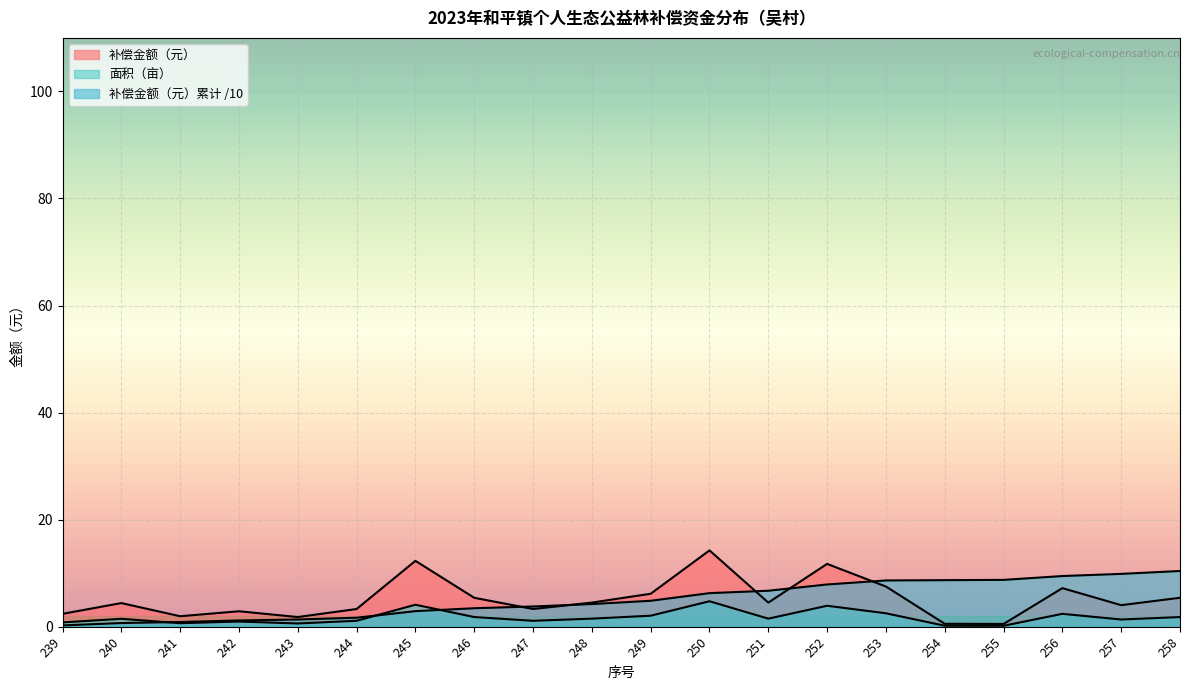

What is the value of the 吴村 point at the 18th from the left?

7.2